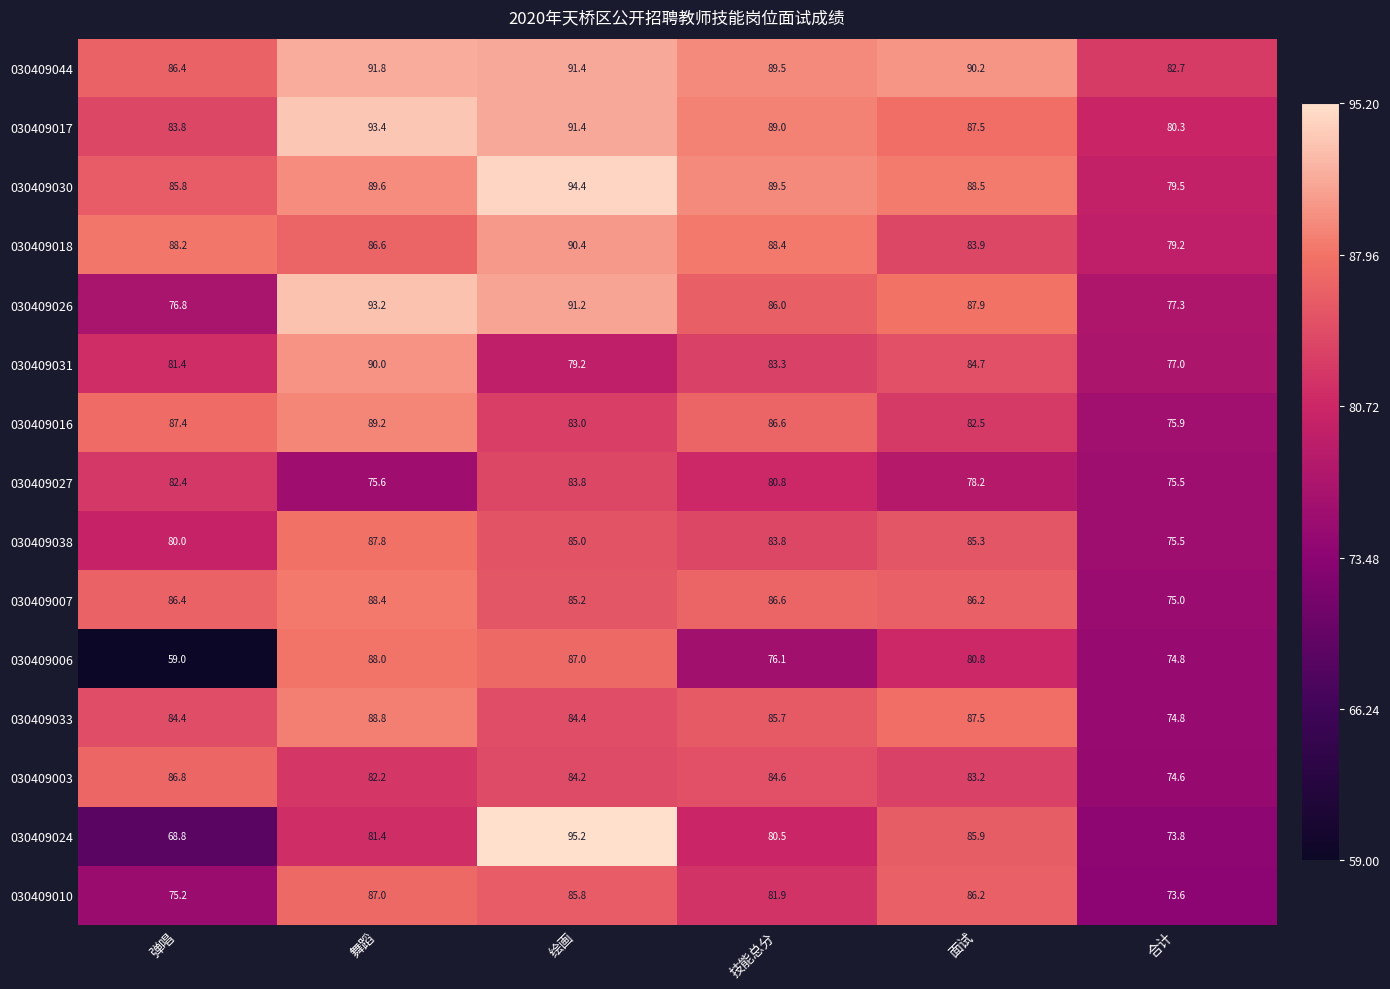

What is the average value of the 030409033 series?

84.3